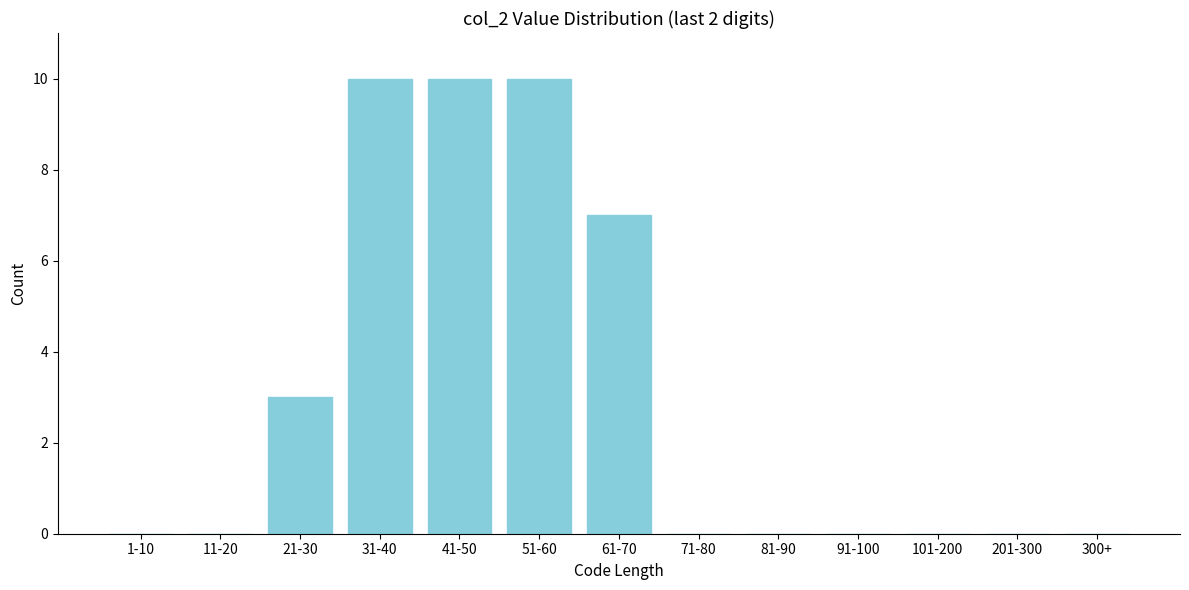

Reading left to right, extract all data points from this chart.

1-10=0	11-20=0	21-30=3	31-40=10	41-50=10	51-60=10	61-70=7	71-80=0	81-90=0	91-100=0	101-200=0	201-300=0	300+=0